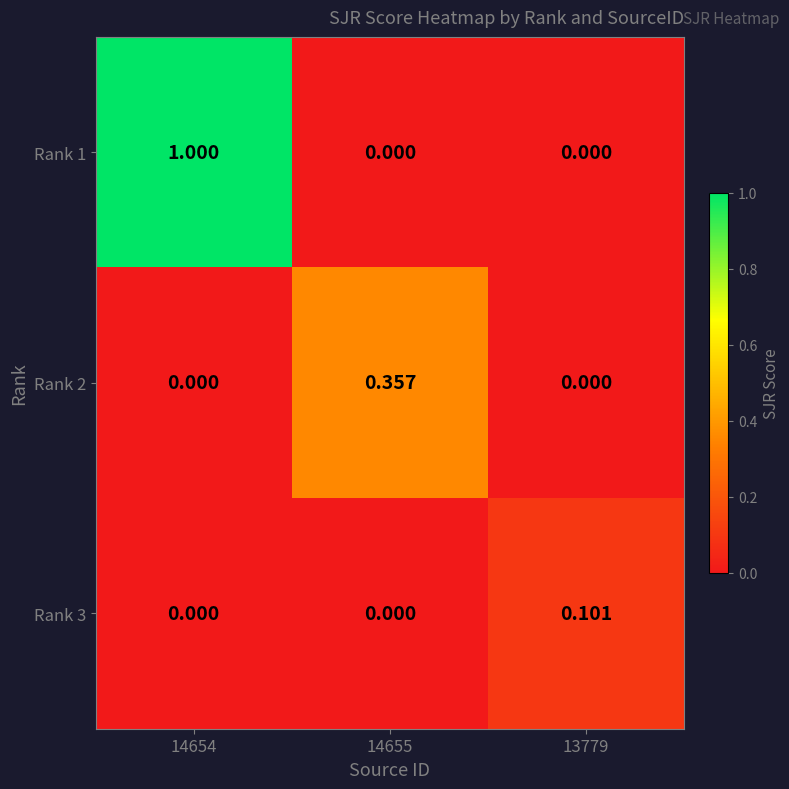

Is the value of Rank 2 at 14655 greater than the value of Rank 3 at 14654?

Yes